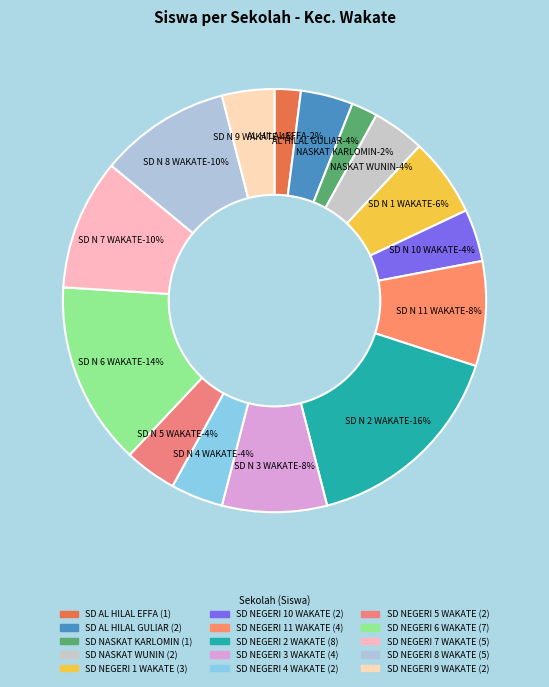

How many segments does this pie chart have?

15